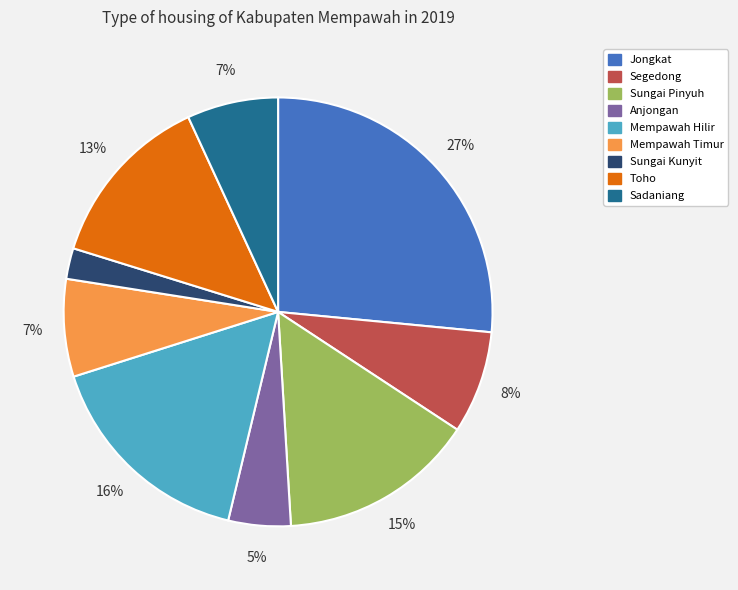

Does any single category account for the majority?

No